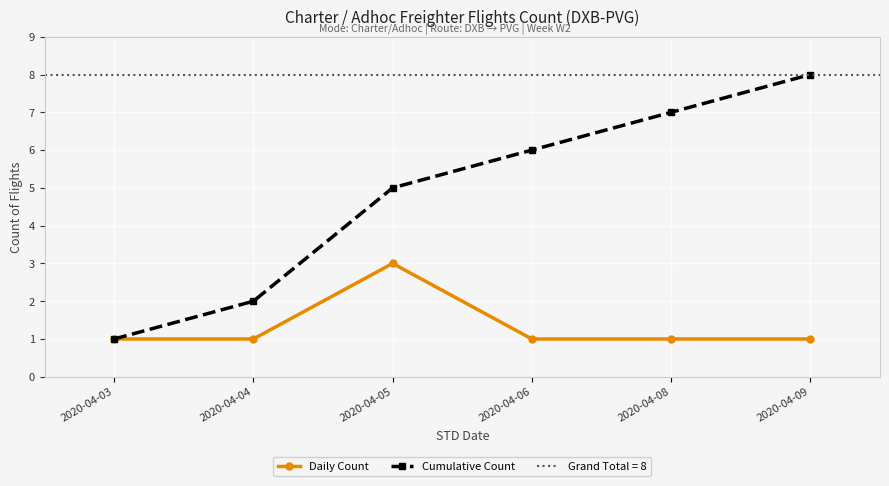

True or false: Daily Count and Cumulative Count cross at least once.

False